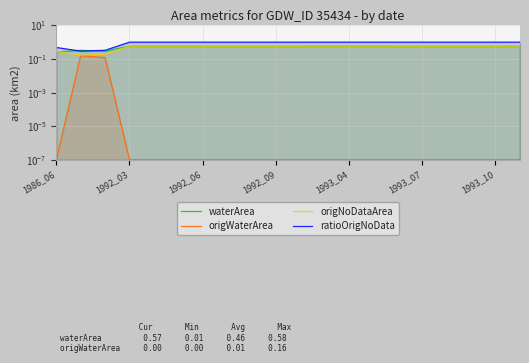

What is the highest value of the waterArea series?

0.6